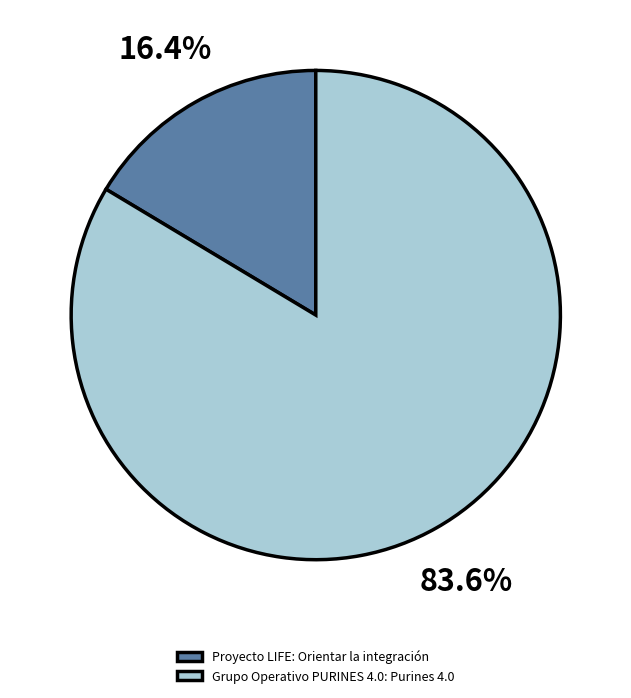

Does Grupo Operativo PURINES 4.0: Purines 4.0 represent more than half of the total?

Yes